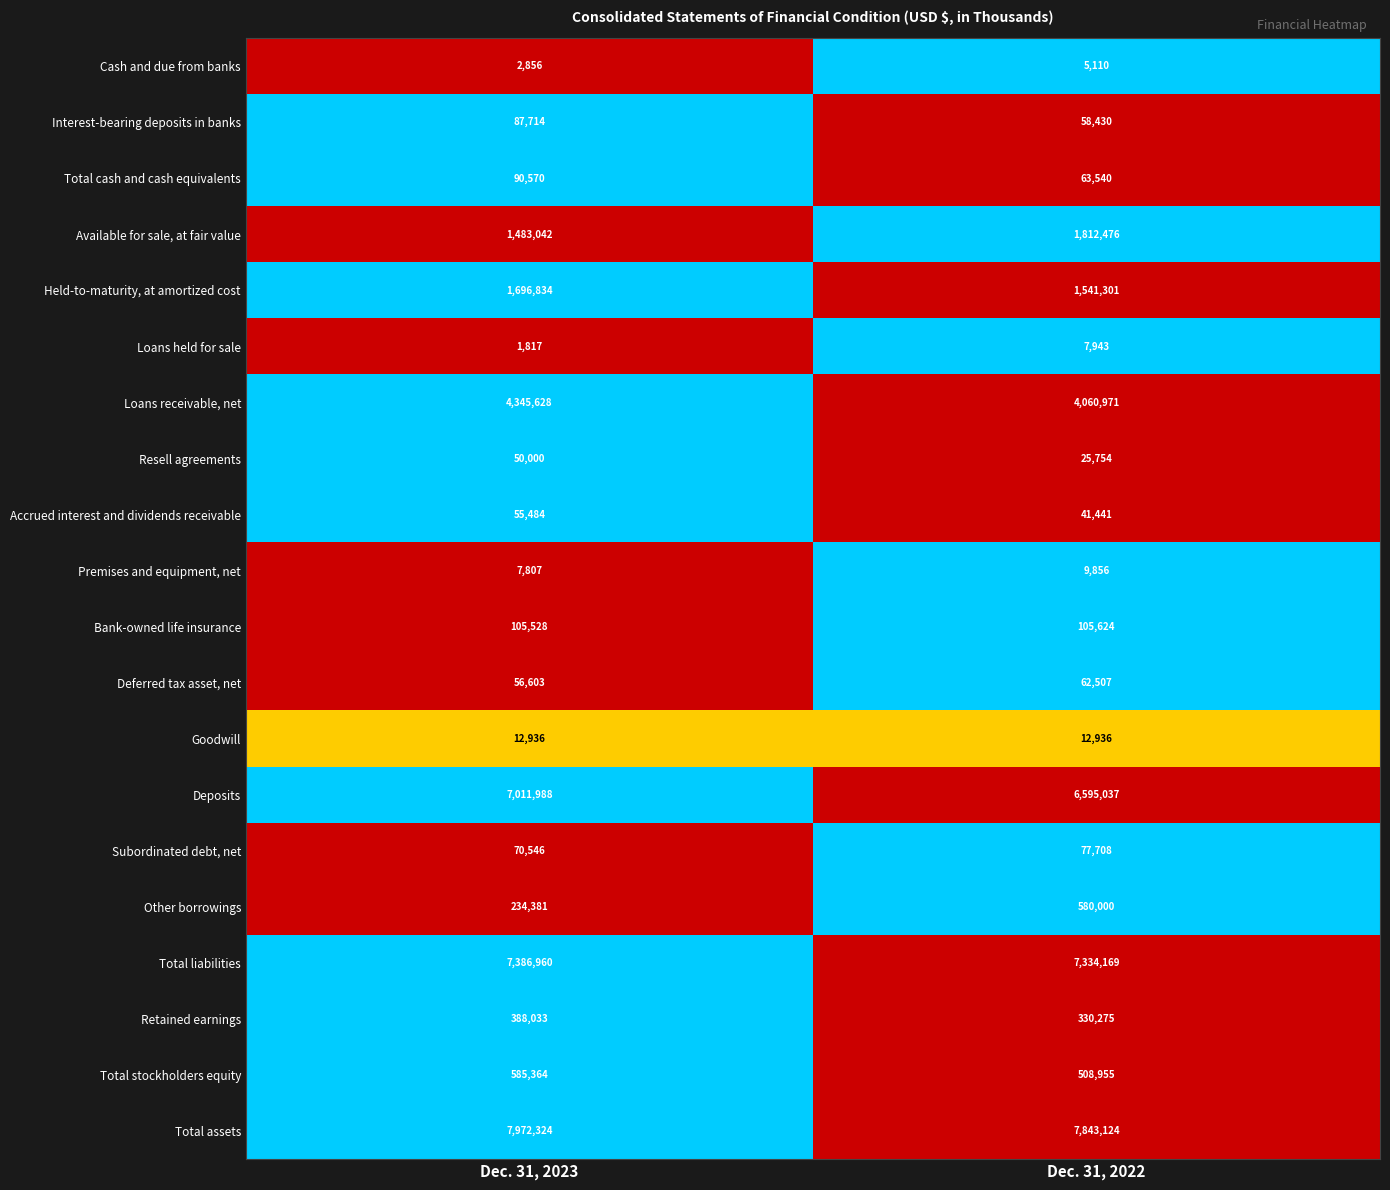

How many data points does each series have?

2